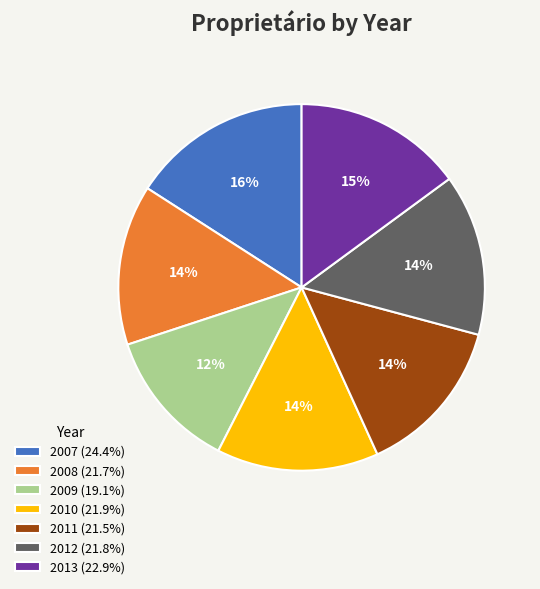

To the nearest percent, what is the combined percentage of 2008 and 2012?

28%